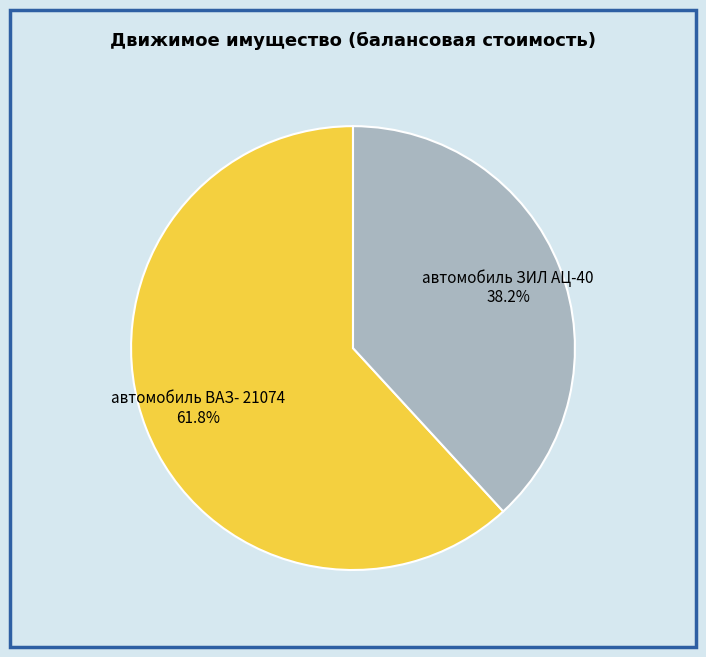

To the nearest percent, what is the average slice percentage?

50%